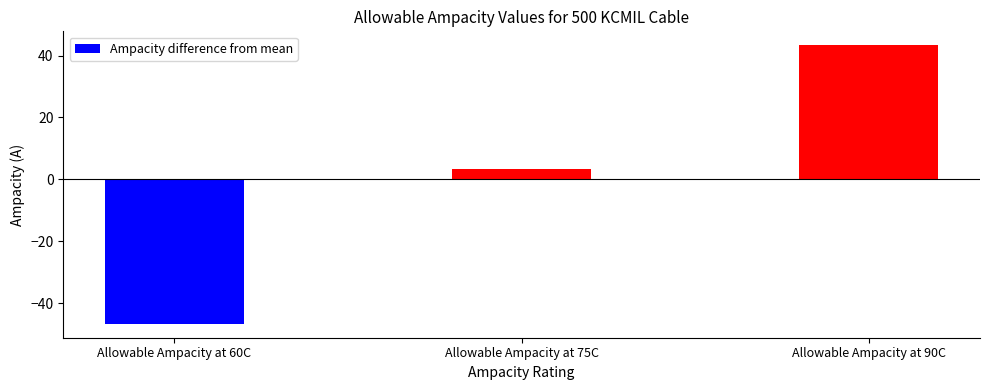

At which label is the value closest to -1?

Allowable Ampacity at 75C